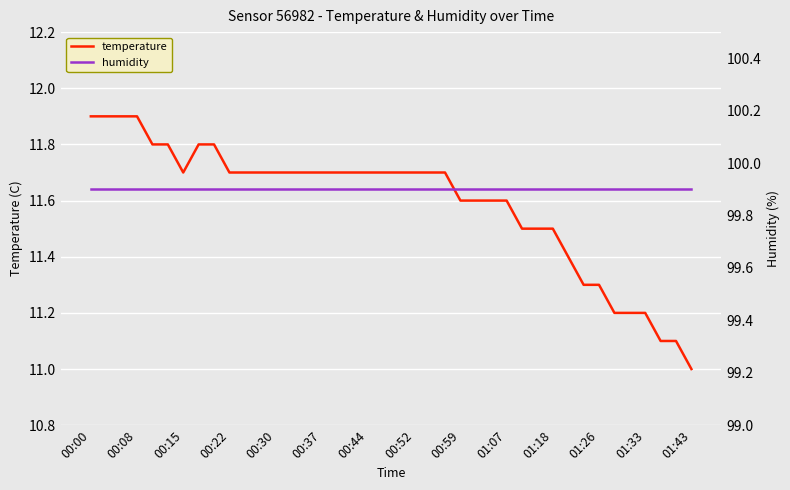

The value of temperature at 00:15 is 11.7. True or false?

True